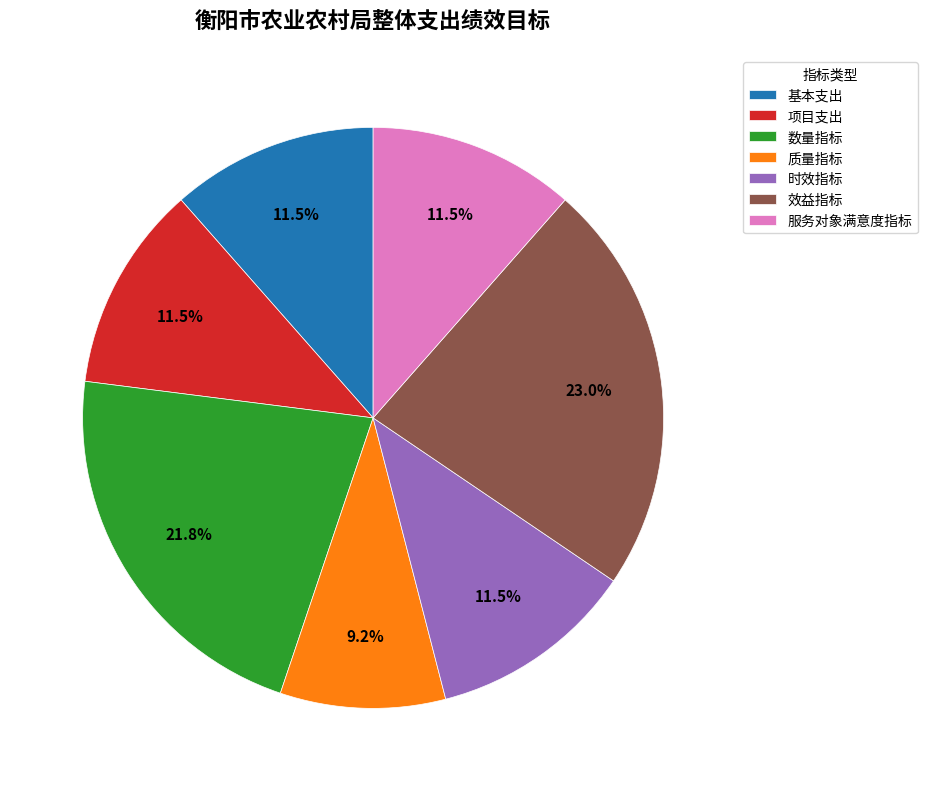

Approximately how many times larger is the value at 效益指标 compared to 数量指标?

1.1